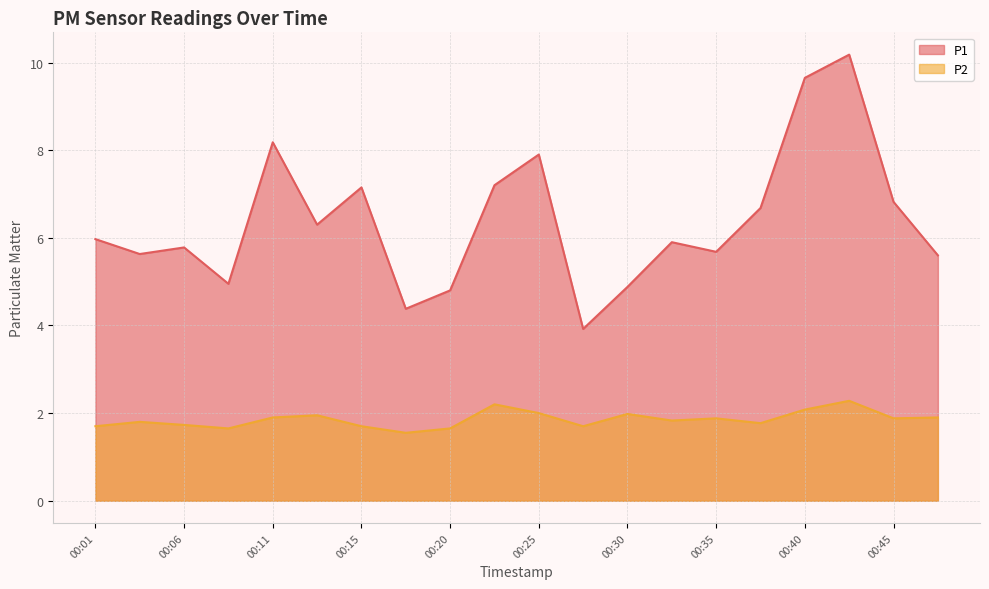

What is the approximate value of P2 at 00:11?

1.9